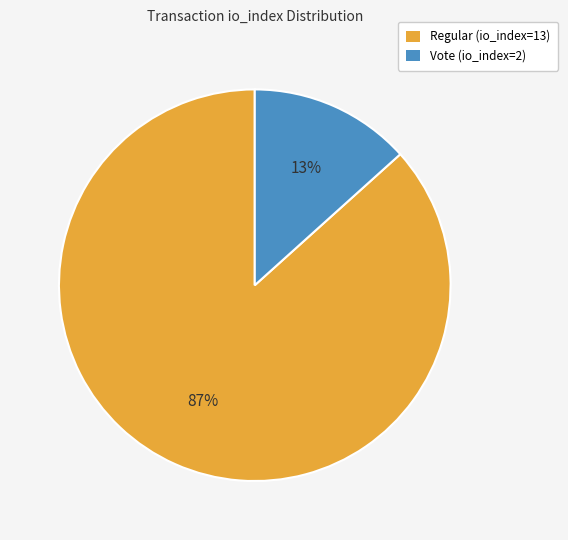

Which slice represents more than half of the pie?

Regular (io_index=13)